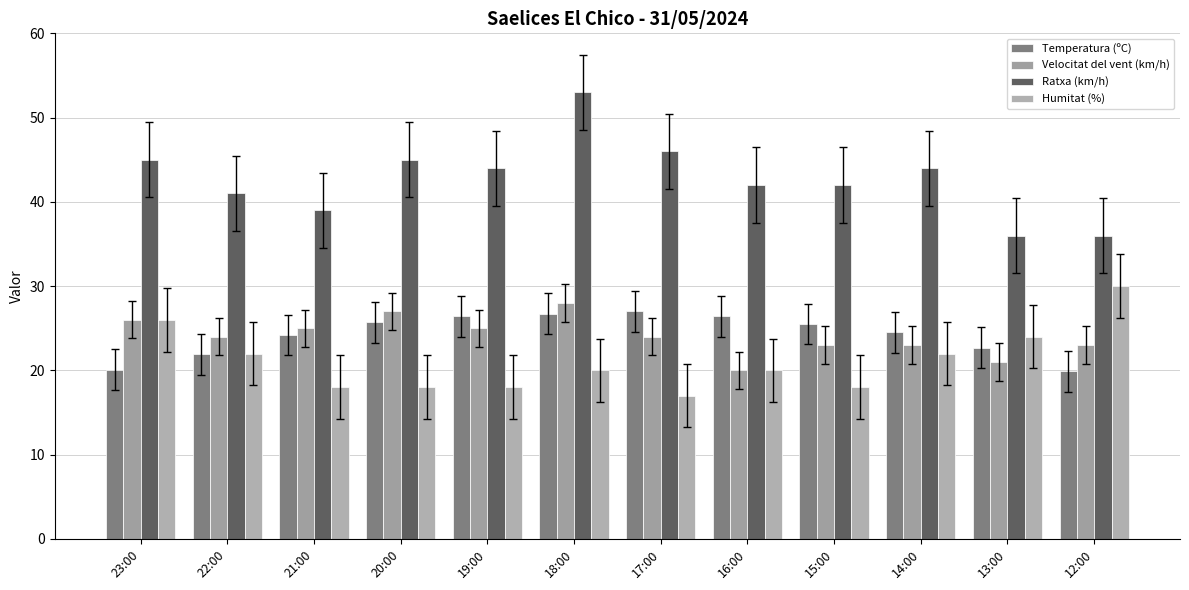

Which category has the lowest value in the Temperatura (ºC) series?

12:00